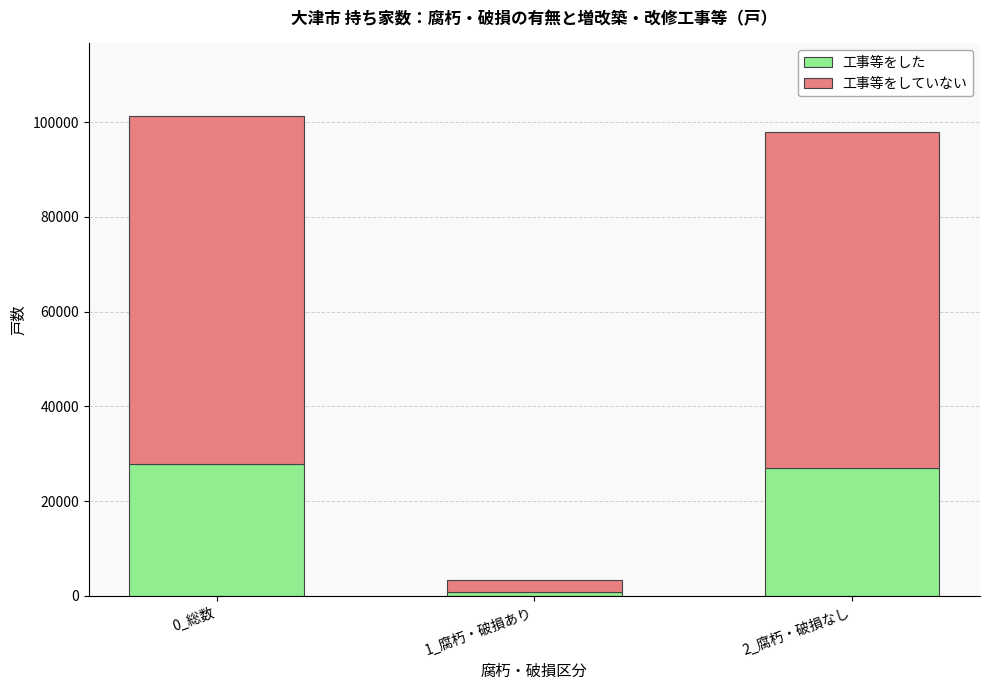

How many bars are there in total?

3